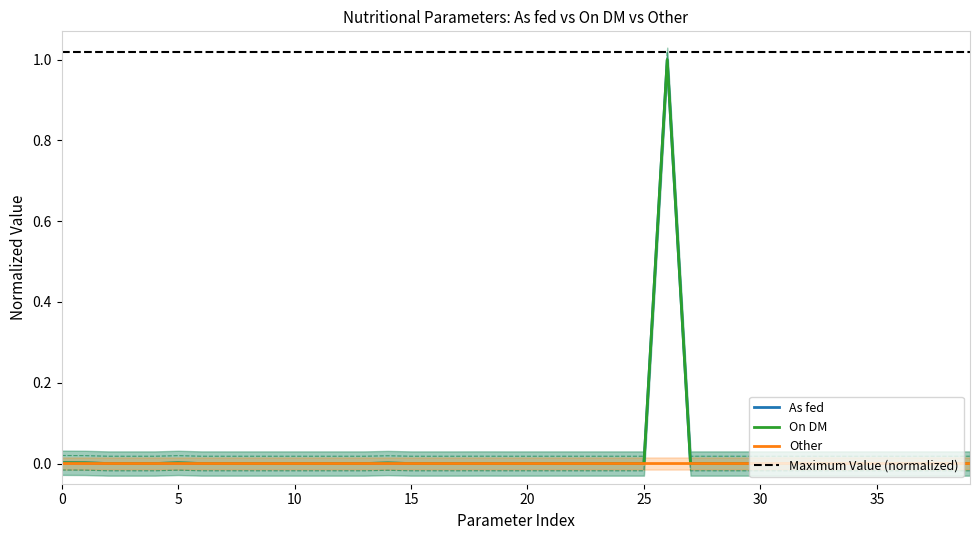

How many values in On DM are above zero?

1